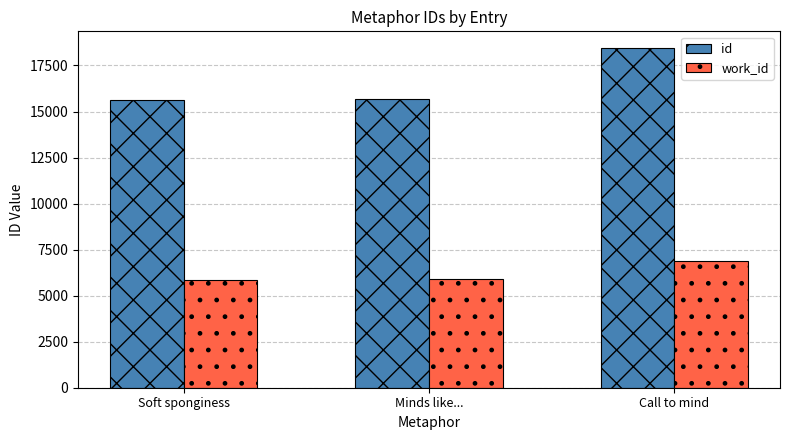

Which series has the widest spread of values?

id